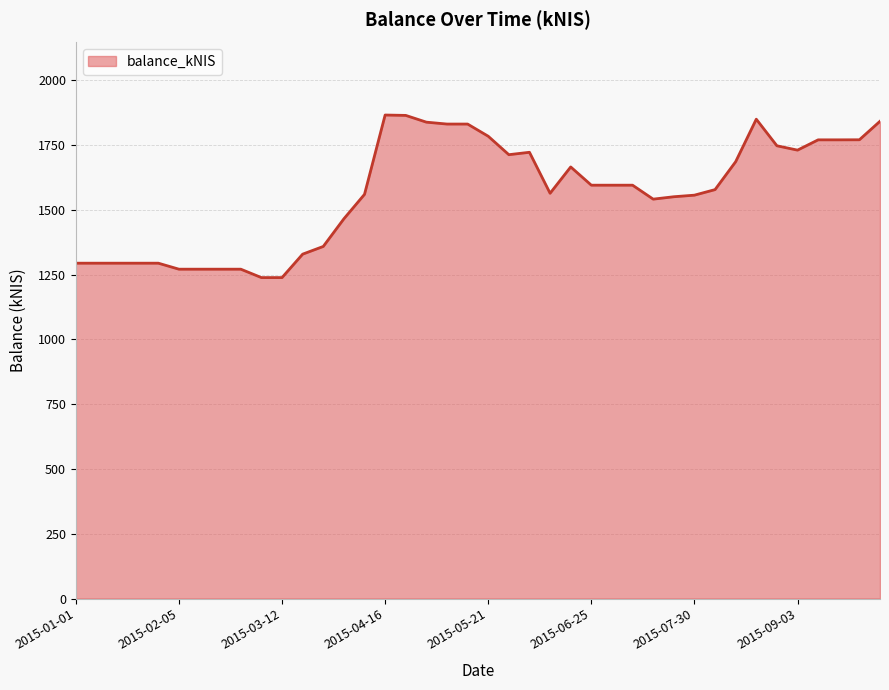

What is the greatest value displayed?

1865.7